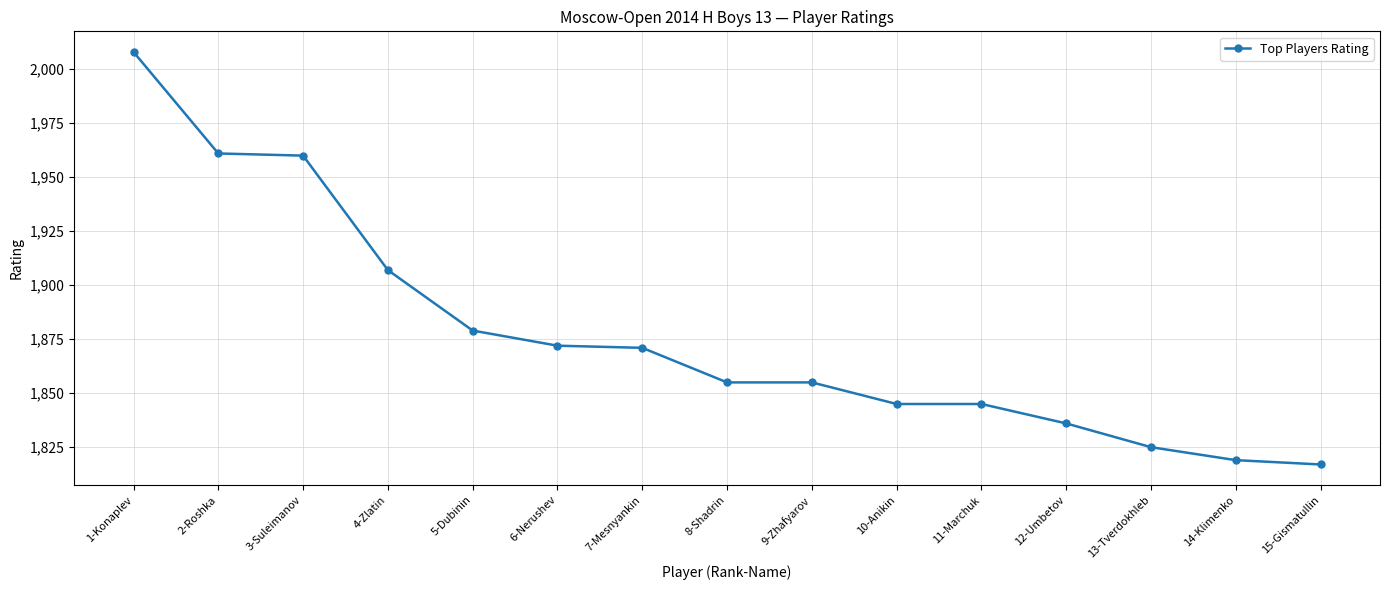

At which category does the chart reach its minimum across all series?

15-Gismatullin